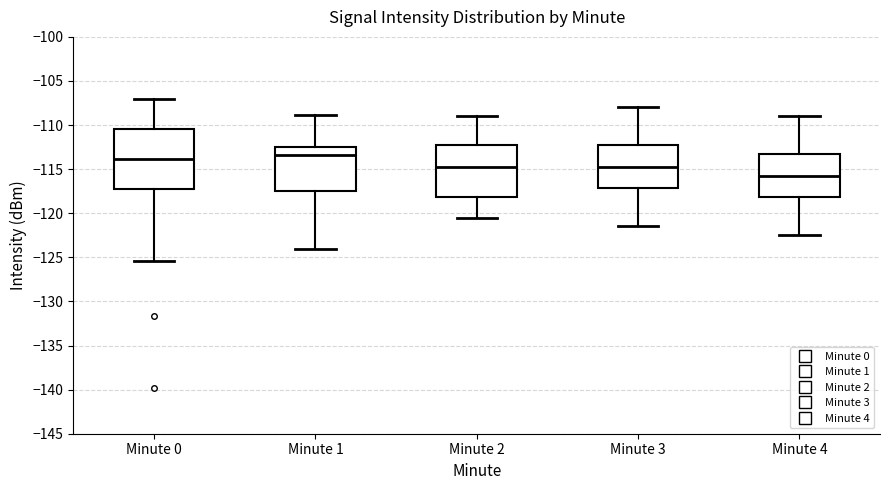

Where does the upper whisker of the box for Minute 1 end on the y-axis? The values are not printed on the chart, so give them approximately, as read against the axis.

-109.0